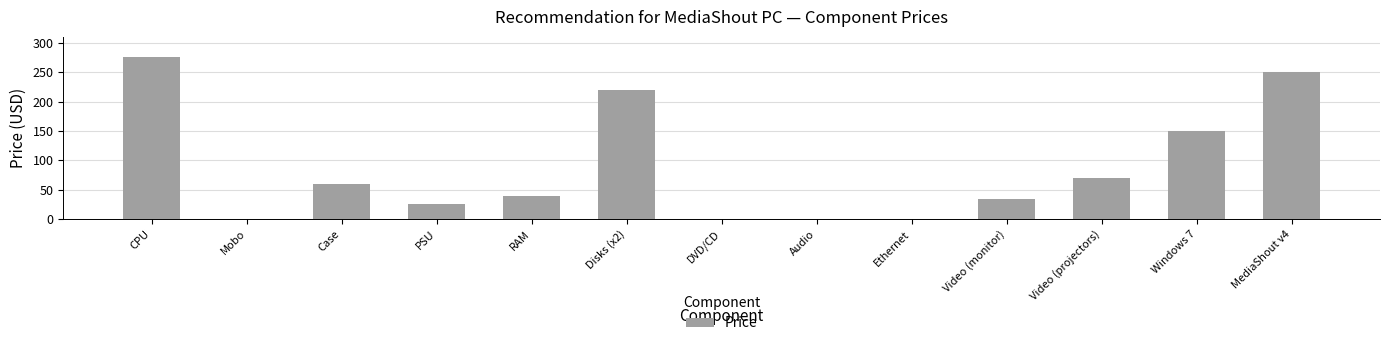

What is the greatest value displayed?

275.0